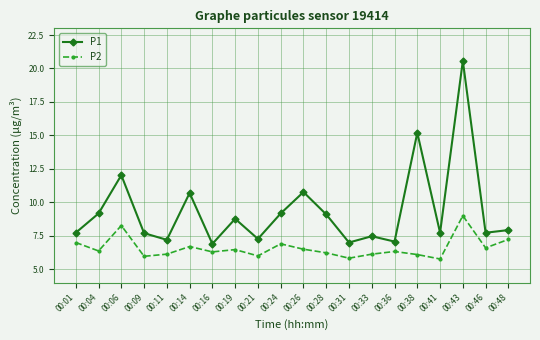

Rank the series at 00:01 from lowest to highest value.

P2, P1